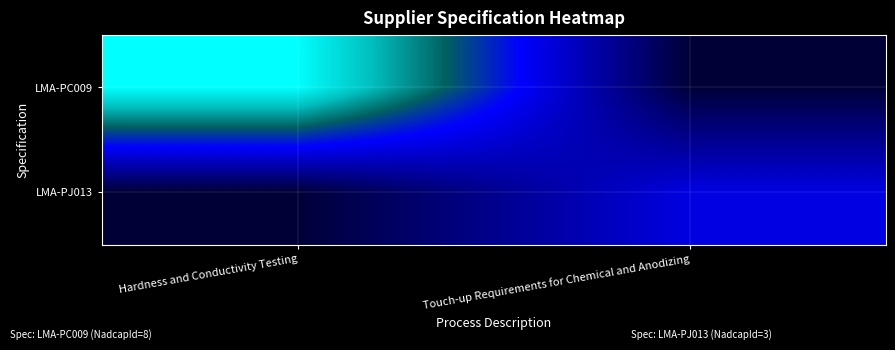

How many series are shown in this chart?

2